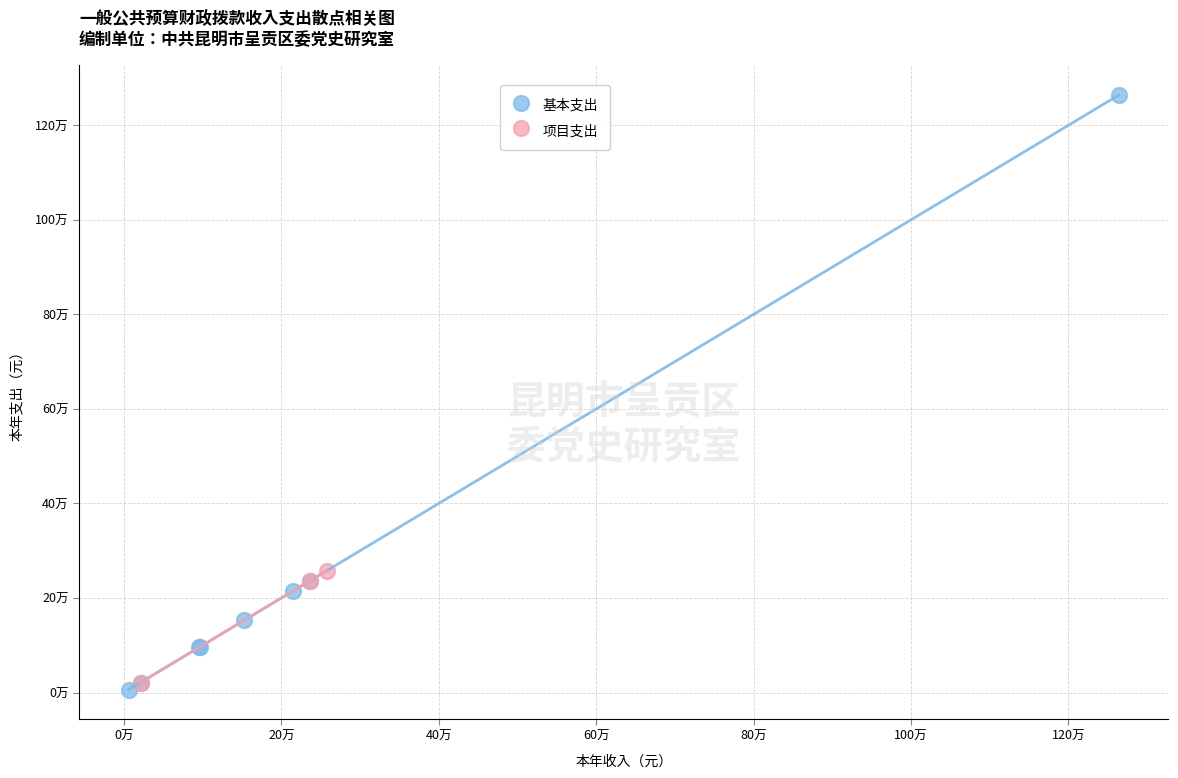

What are all the series names shown in the legend?

基本支出, 项目支出